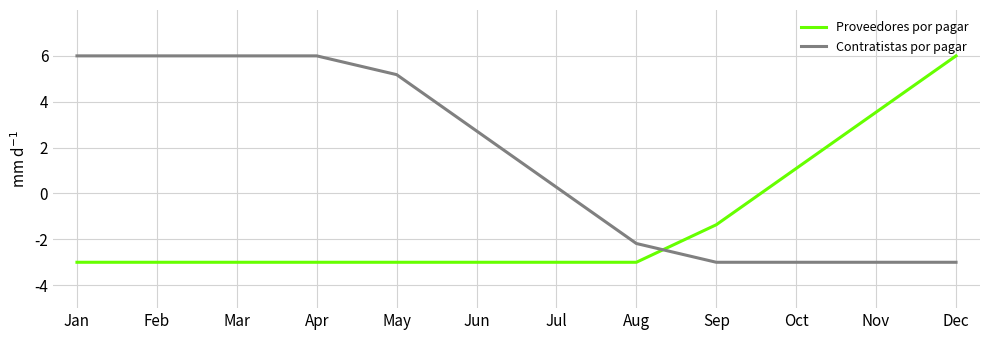

Does the chart display data point markers on the line(s)?

No